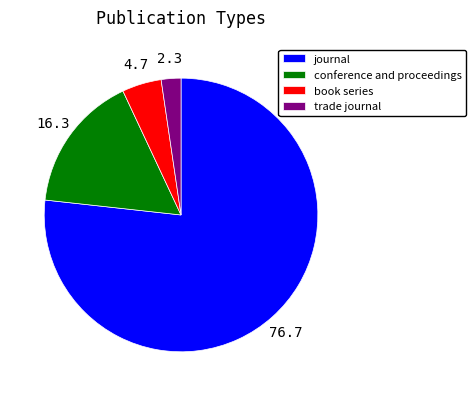

Do journal and conference and proceedings together represent more than half of the pie?

Yes